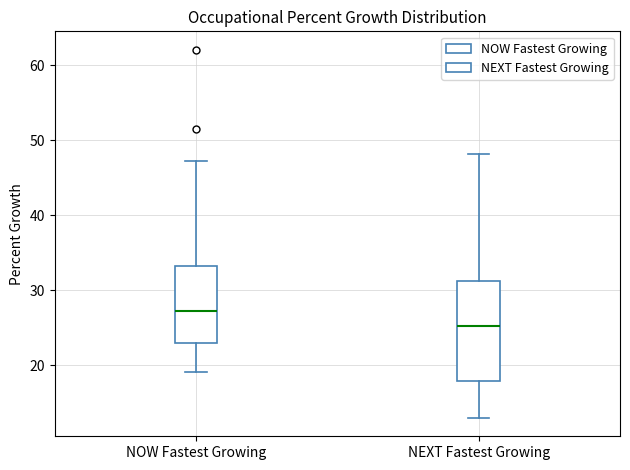

Which box is the tallest, from its lower edge to its upper edge?

NEXT Fastest Growing